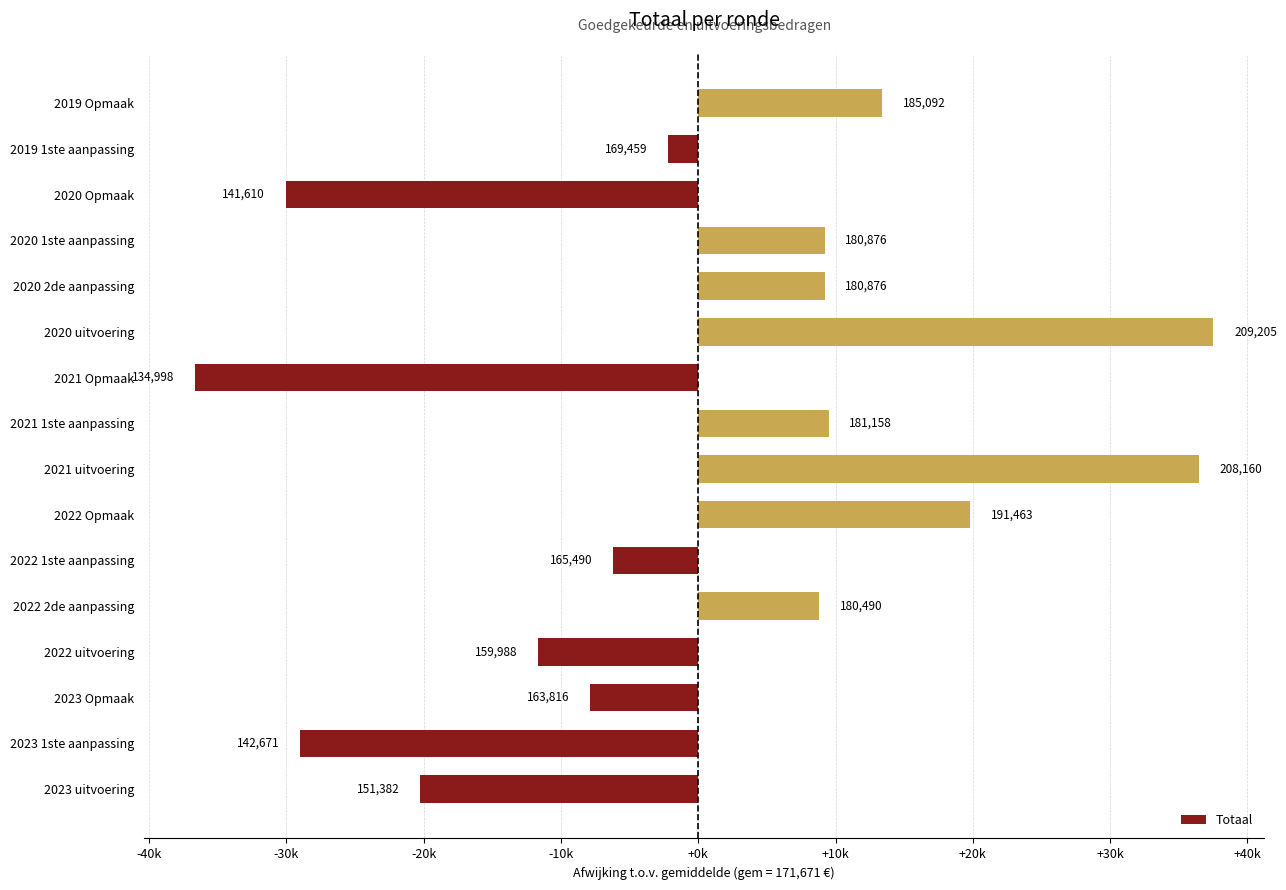

Count the number of values greater than 8819.

8